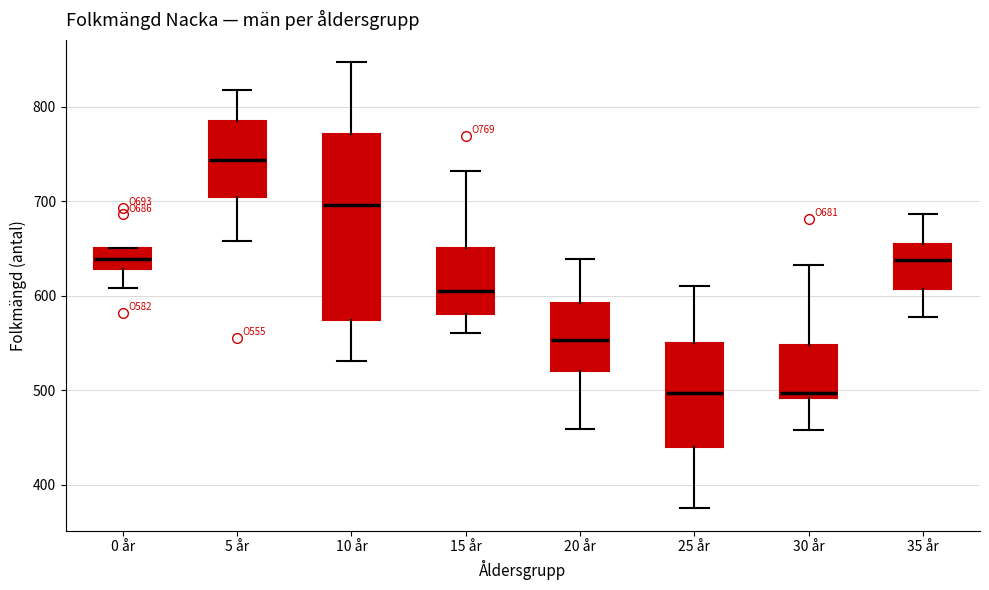

Reading left to right, transcribe this box plot: for each box, give where its median line is, the range the box spans, and where its two whiskers end, as read against the y-axis. The values are not printed on the chart, so give them approximately, as read against the axis.

0 år: median 640, box 630 to 650, whiskers 610 to 650
5 år: median 740, box 700 to 780, whiskers 660 to 820
10 år: median 700, box 570 to 770, whiskers 530 to 850
15 år: median 600, box 580 to 650, whiskers 560 to 730
20 år: median 550, box 520 to 590, whiskers 460 to 640
25 år: median 500, box 440 to 550, whiskers 380 to 610
30 år: median 500, box 490 to 550, whiskers 460 to 630
35 år: median 640, box 610 to 660, whiskers 580 to 690